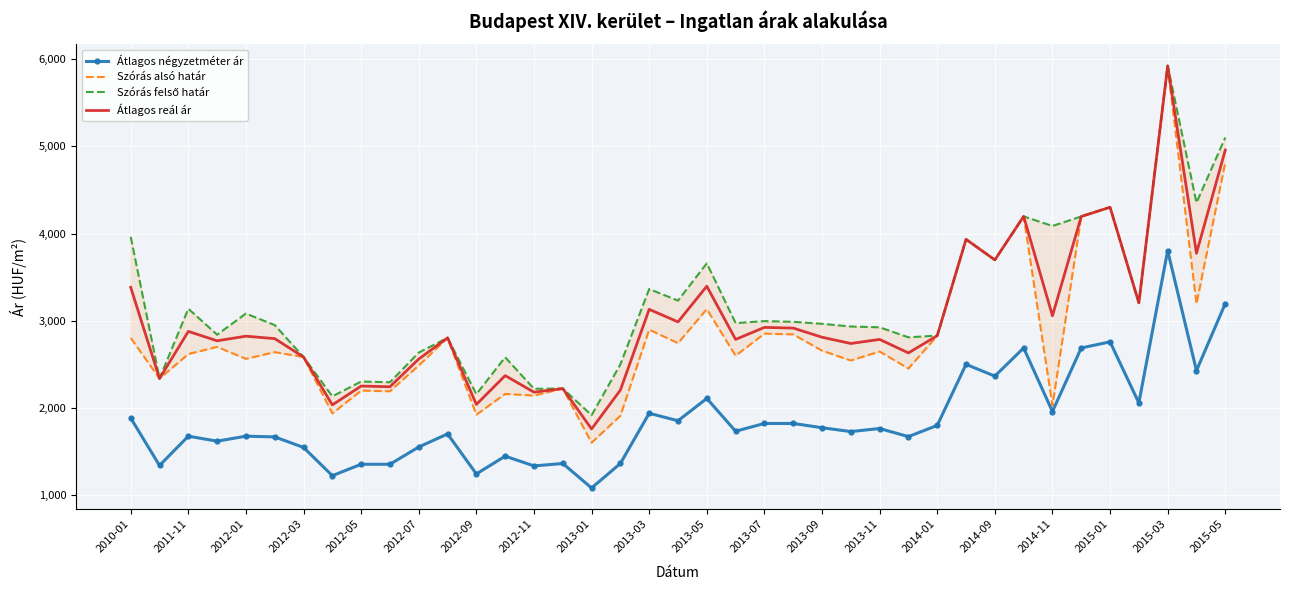

At which label does Átlagos négyzetméter ár reach its minimum?

2013-01